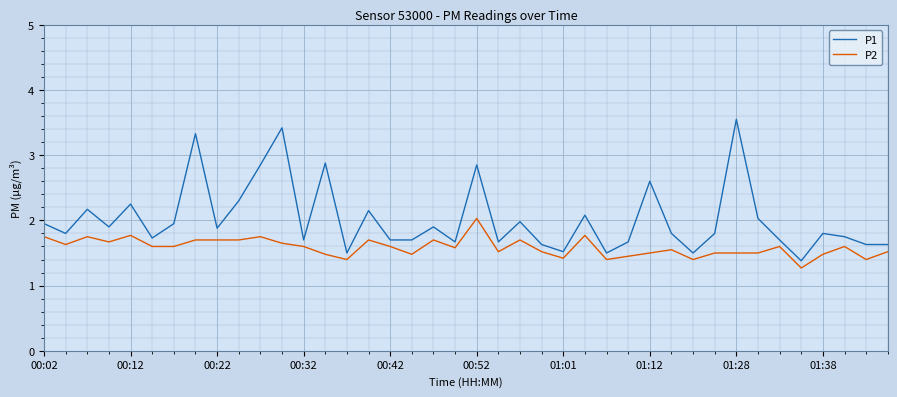

What is the difference between the maximum and minimum values in the P1 series?

2.2